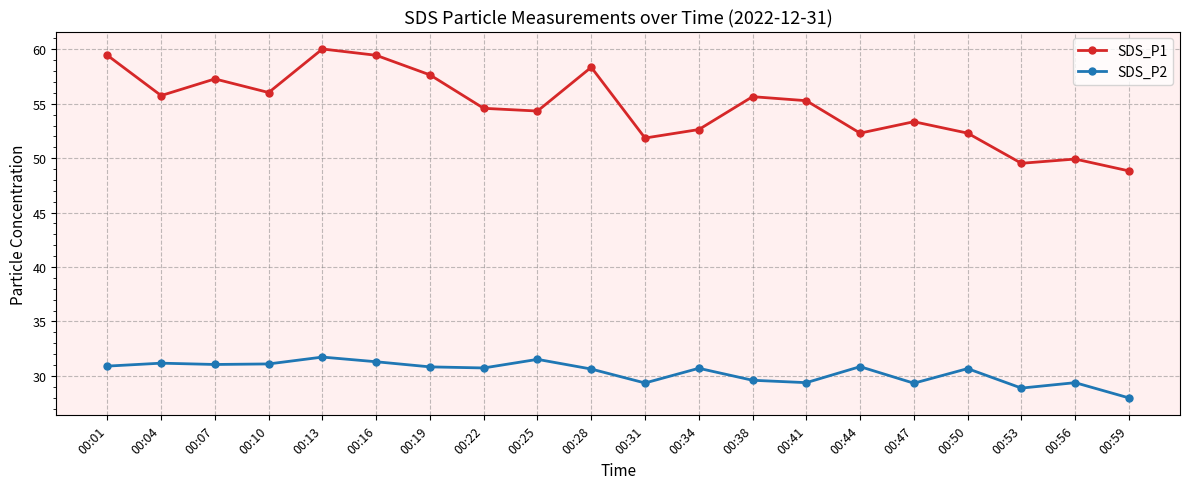

In SDS_P1, how many points are lower than both neighbors (excluding endpoints)?

6